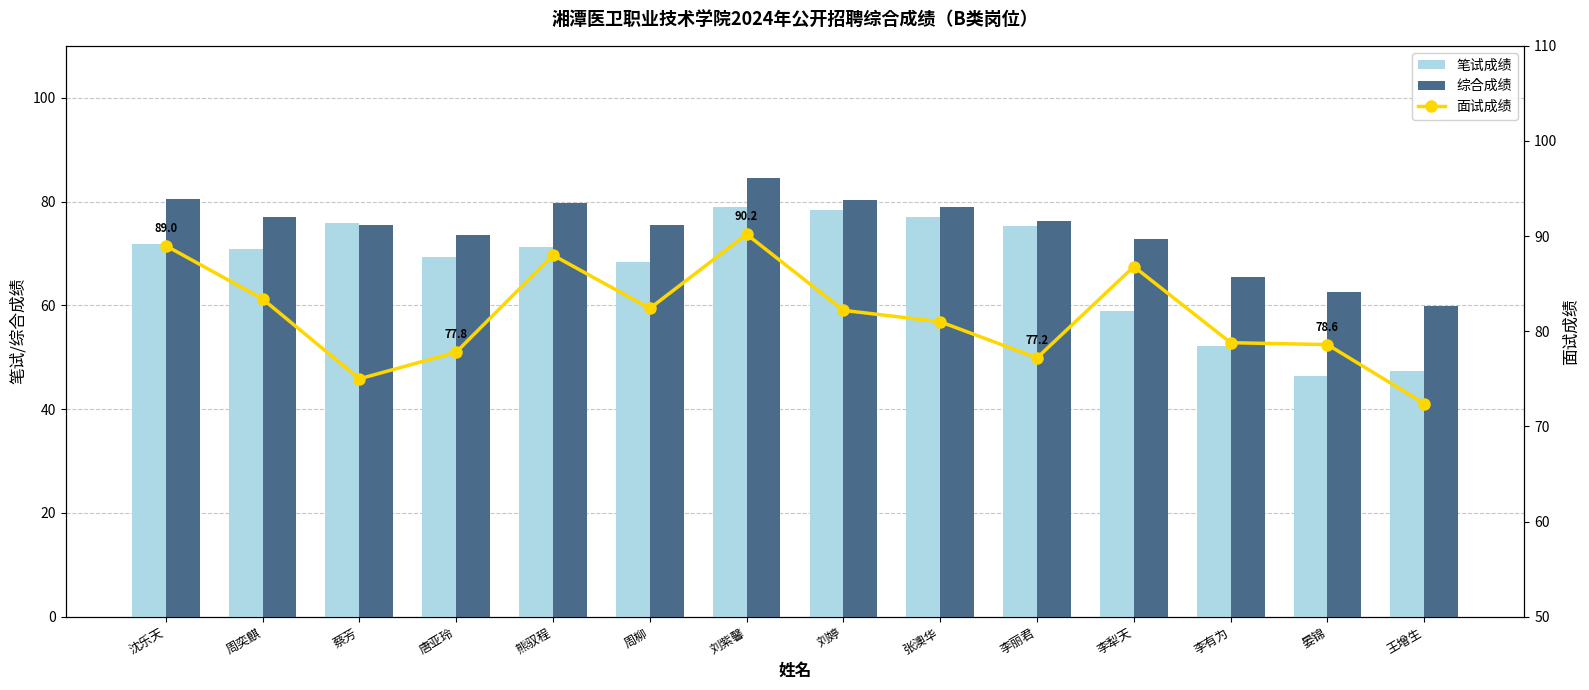

At which category is the sum across all series the highest?

刘紫馨